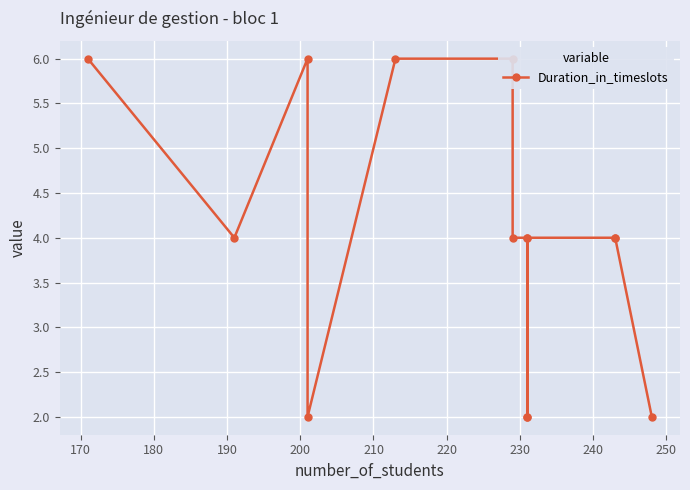

What is the minimum value shown in the chart?

2